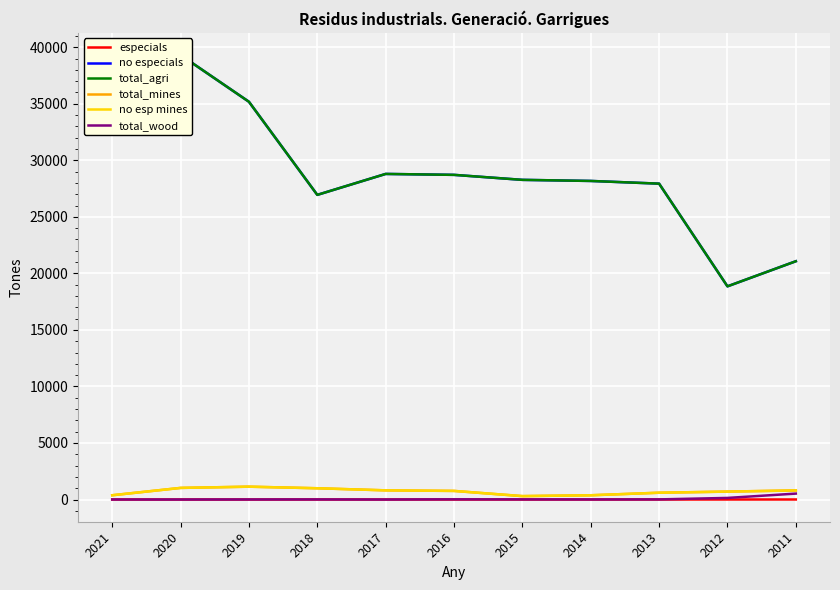

What is the value of the total_agri point at the 8th from the left?

28175